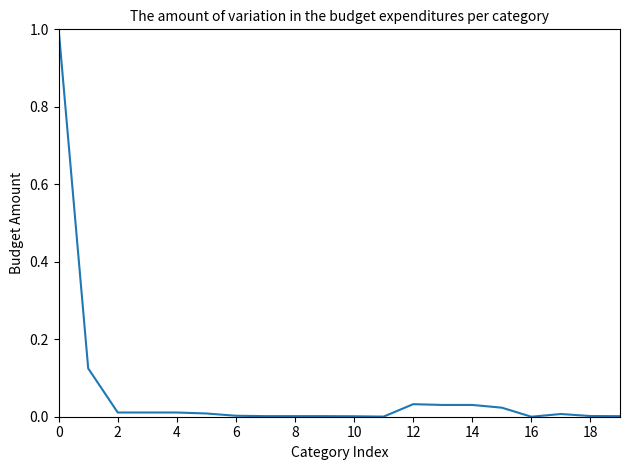

What is the greatest value displayed?

1.0